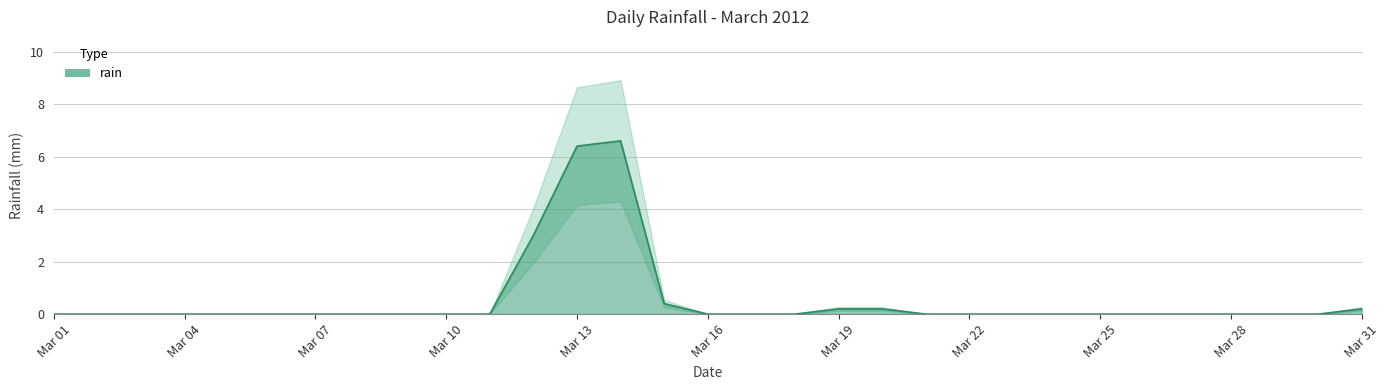

Where is the first local maximum?

2012-03-14